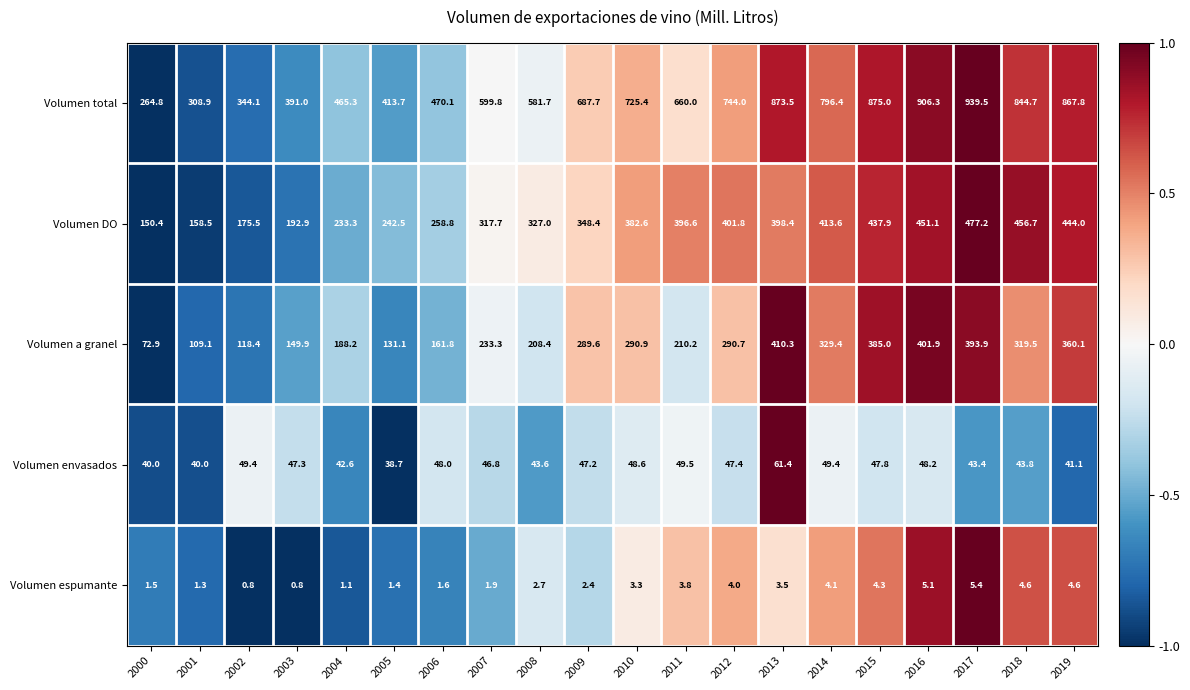

What is the approximate value of Volumen a granel at 2001?

109.1